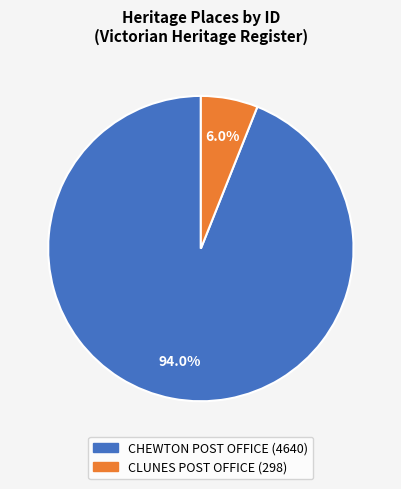

To the nearest percent, what percentage of the pie is CLUNES POST OFFICE?

6%